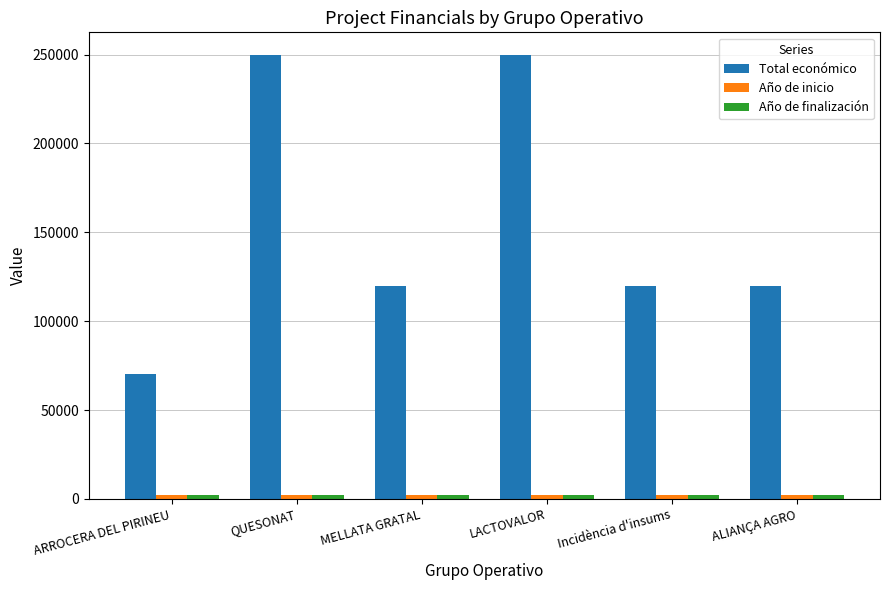

The Total económico series shows 41100 at Incidència d'insums. True or false?

False